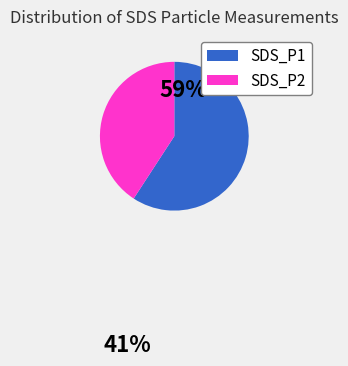

Count the number of slices in the pie.

2